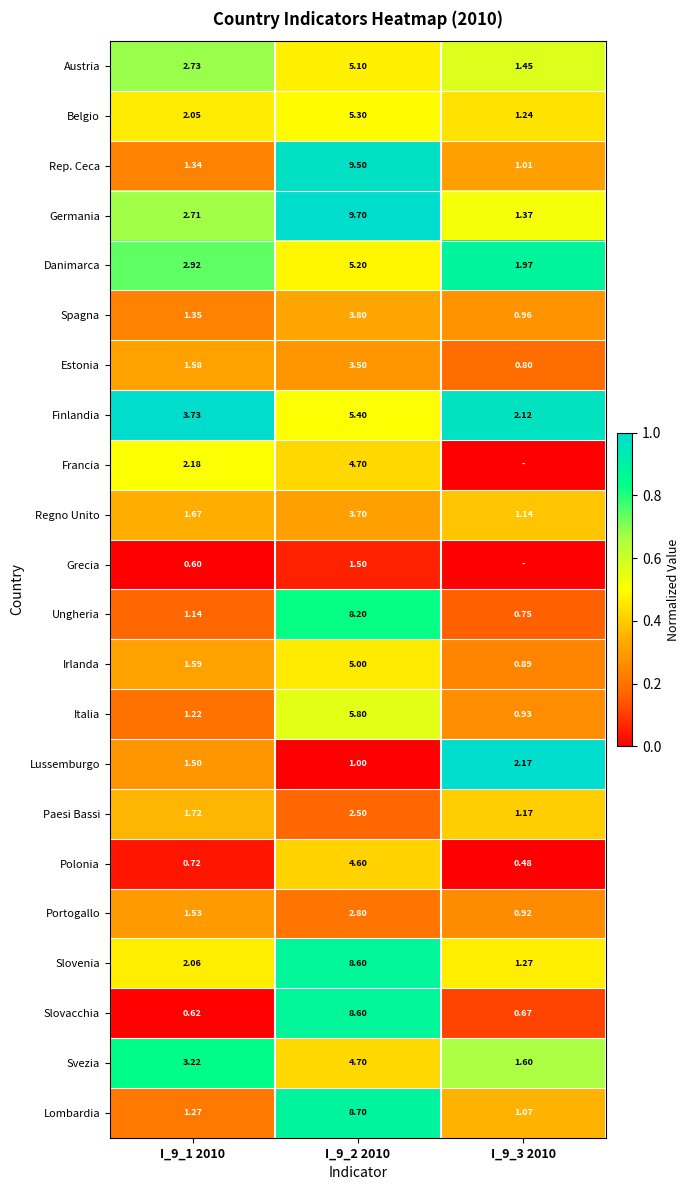

Rank the series at I_9_1 2010 from highest to lowest value.

Finlandia, Svezia, Danimarca, Austria, Germania, Francia, Slovenia, Belgio, Paesi Bassi, Regno Unito, Irlanda, Estonia, Portogallo, Lussemburgo, Spagna, Rep. Ceca, Lombardia, Italia, Ungheria, Polonia, Slovacchia, Grecia